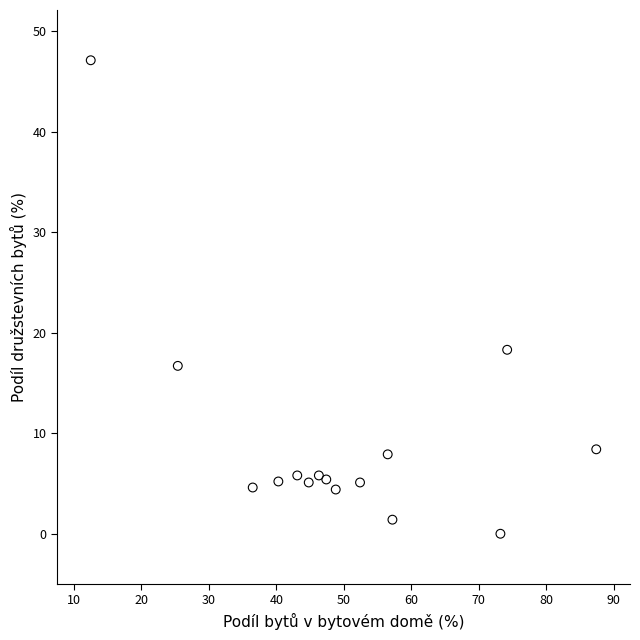

What Y value in the scatter plot is closest to 23?

18.3